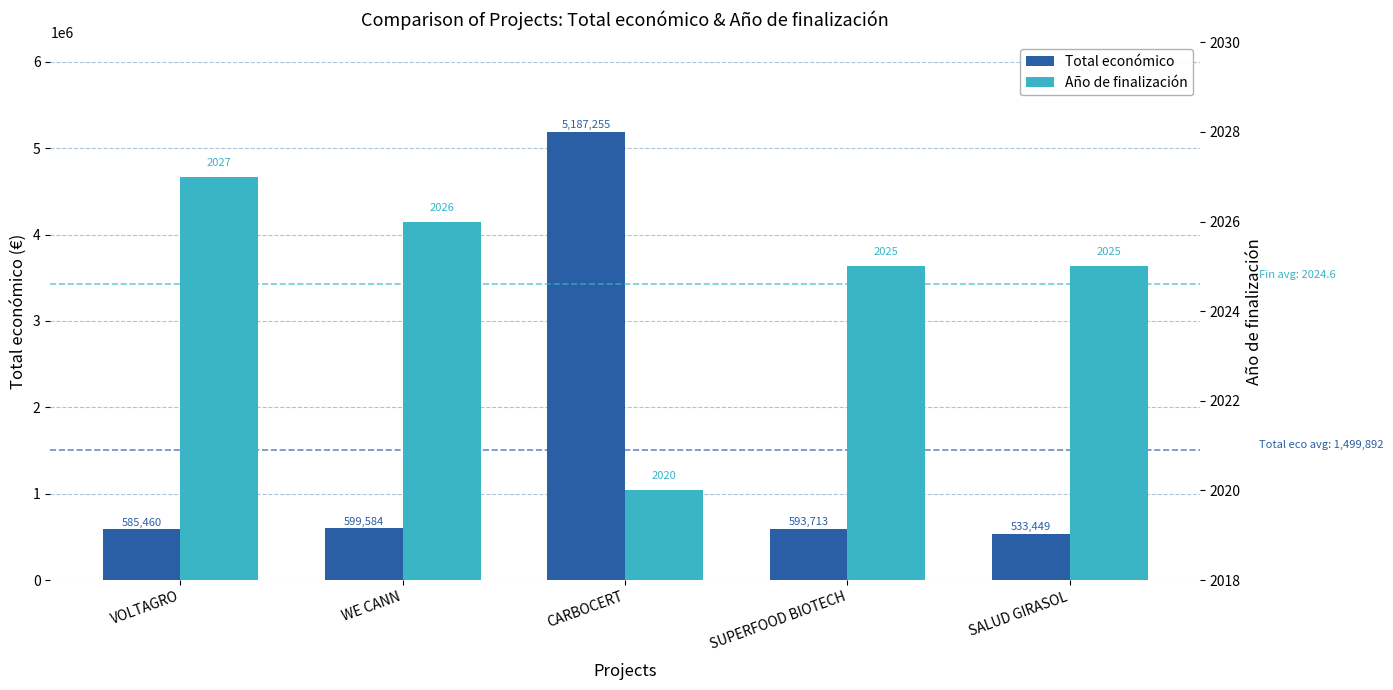

Is it true that Total económico equals 5187255 at CARBOCERT?

True